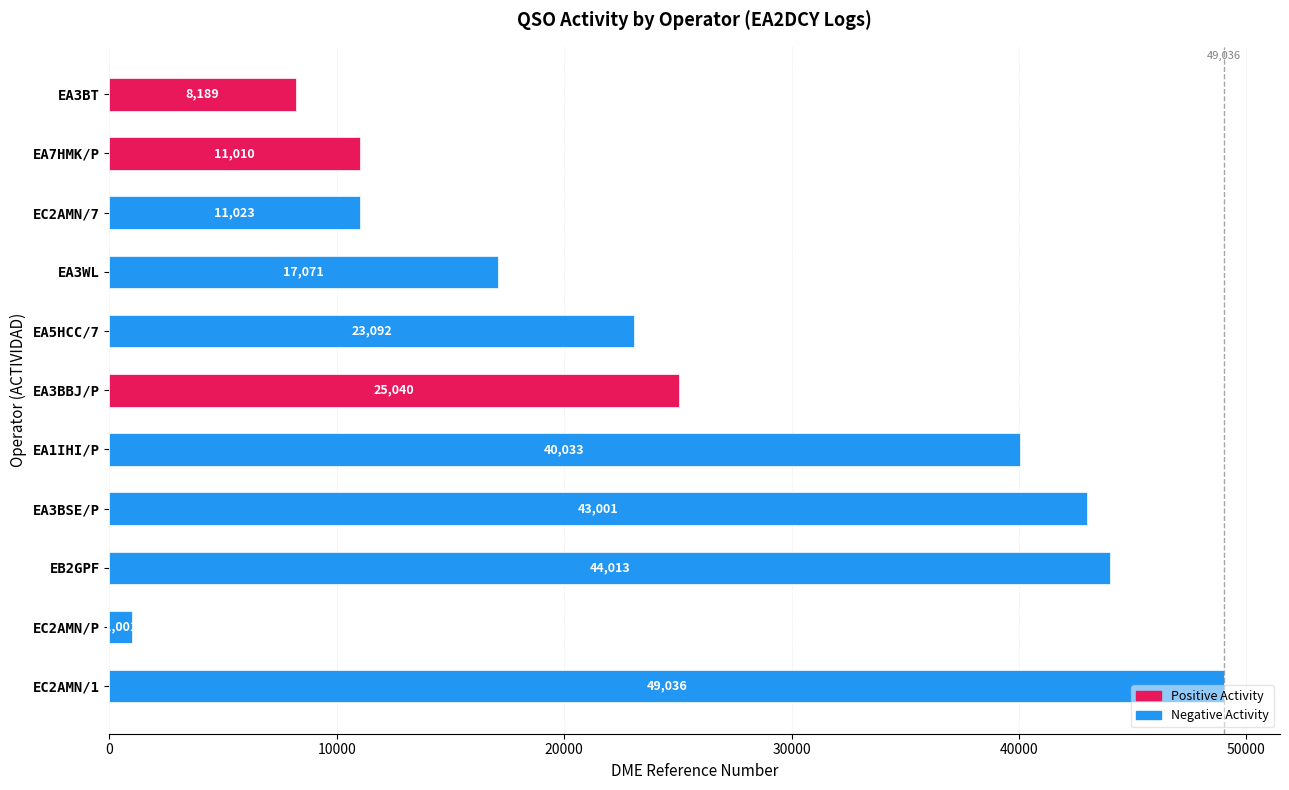

At which label is the value closest to 25018?

EA3BBJ/P